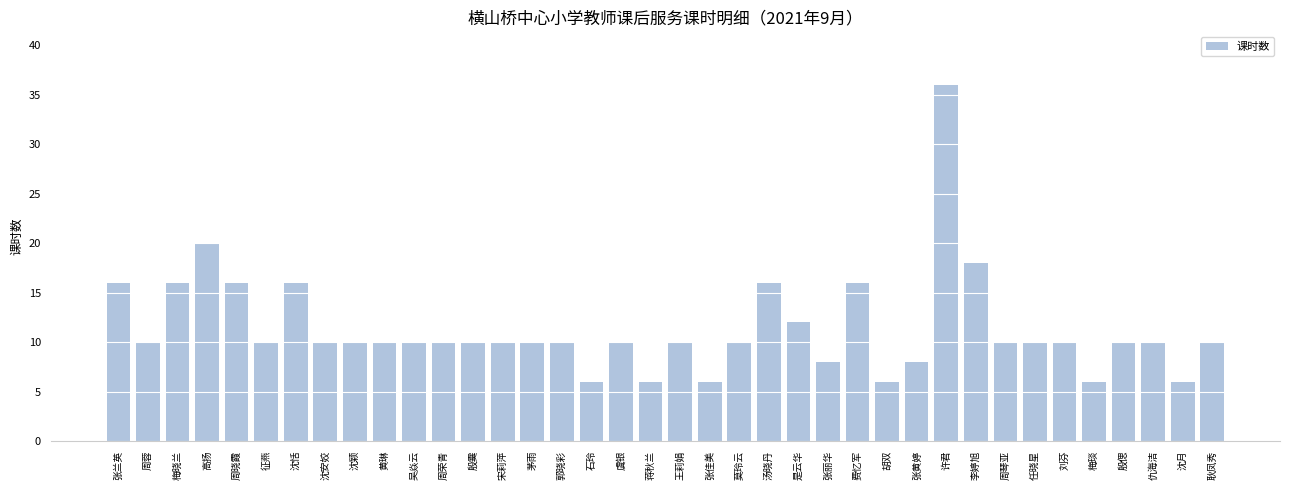

At which label is the value closest to 21?

高扬